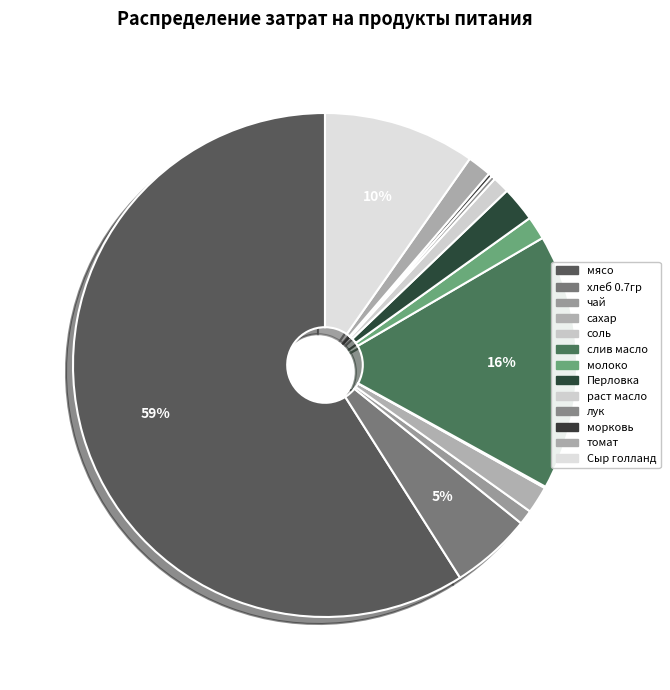

What is the change in value from мясо to лук?

-7527.6